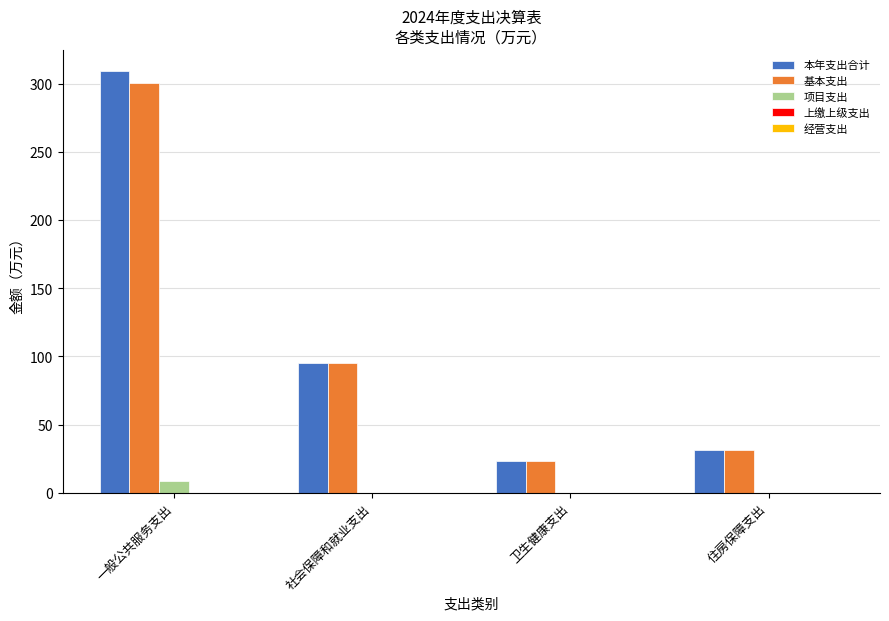

What value does the 基本支出 series have at 一般公共服务支出?

300.3